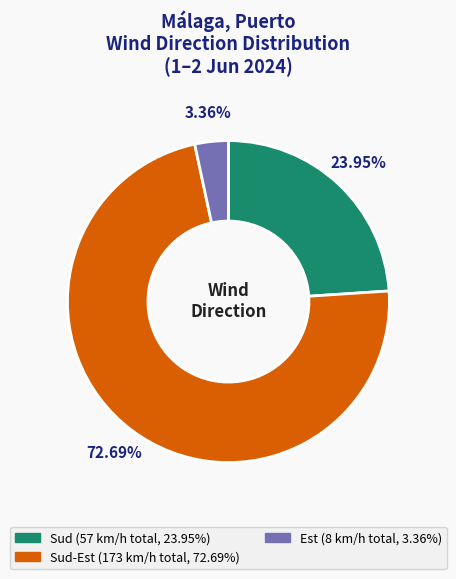

Is there a majority slice in this chart?

Yes